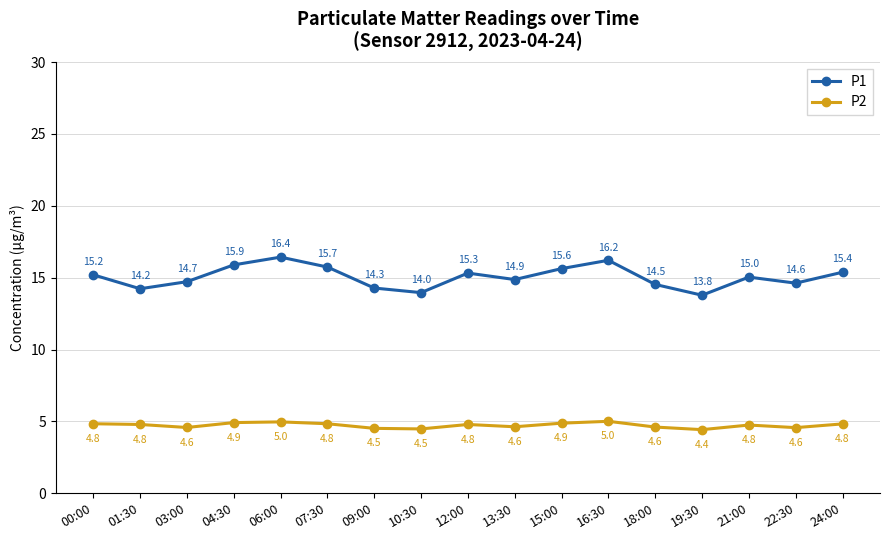

Reading left to right, extract all data points from this chart.

P1: 00:00=15.2	01:30=14.2	03:00=14.7	04:30=15.9	06:00=16.4	07:30=15.7	09:00=14.3	10:30=14.0	12:00=15.3	13:30=14.9	15:00=15.6	16:30=16.2	18:00=14.5	19:30=13.8	21:00=15.0	22:30=14.6	24:00=15.4
P2: 00:00=4.8	01:30=4.8	03:00=4.6	04:30=4.9	06:00=5.0	07:30=4.8	09:00=4.5	10:30=4.5	12:00=4.8	13:30=4.6	15:00=4.9	16:30=5.0	18:00=4.6	19:30=4.4	21:00=4.8	22:30=4.6	24:00=4.8